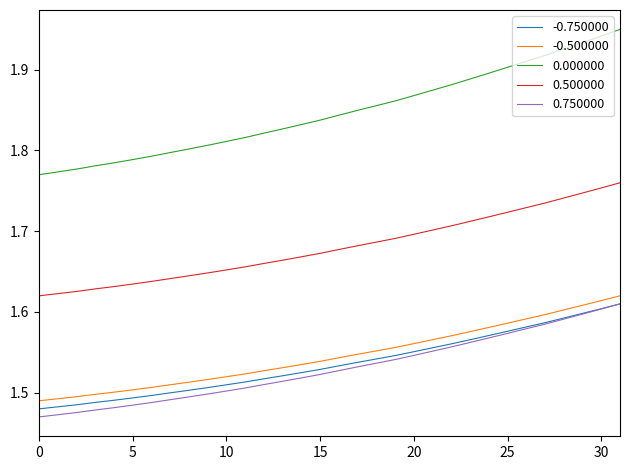

True or false: 0.750000 and 0.500000 cross at least once.

False